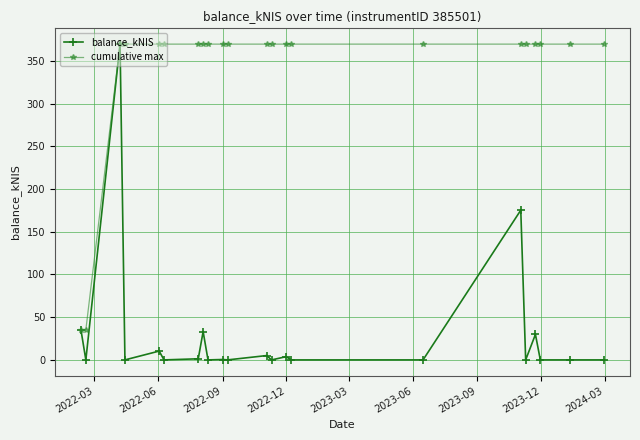

What is the value of the cumulative max point at the 2nd from the left?

35.1